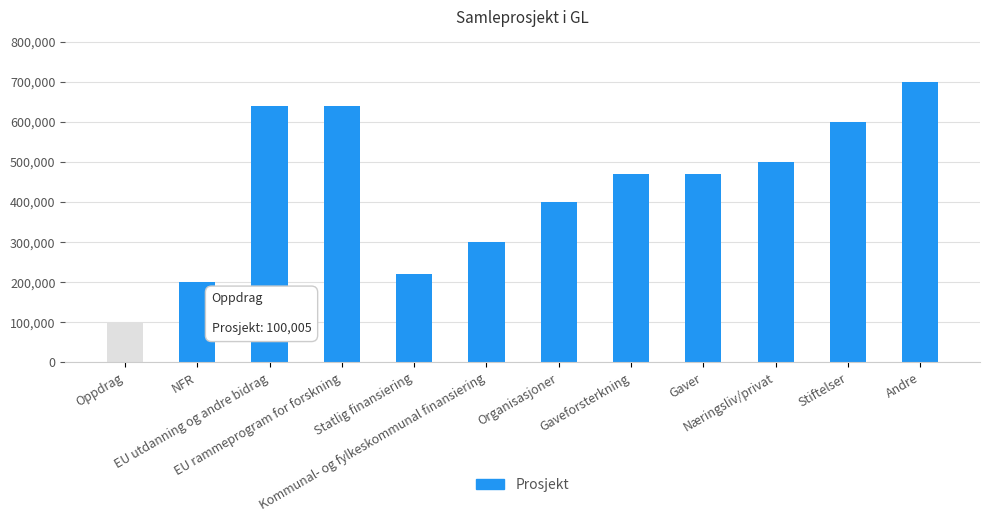

How many bars are there in total?

12